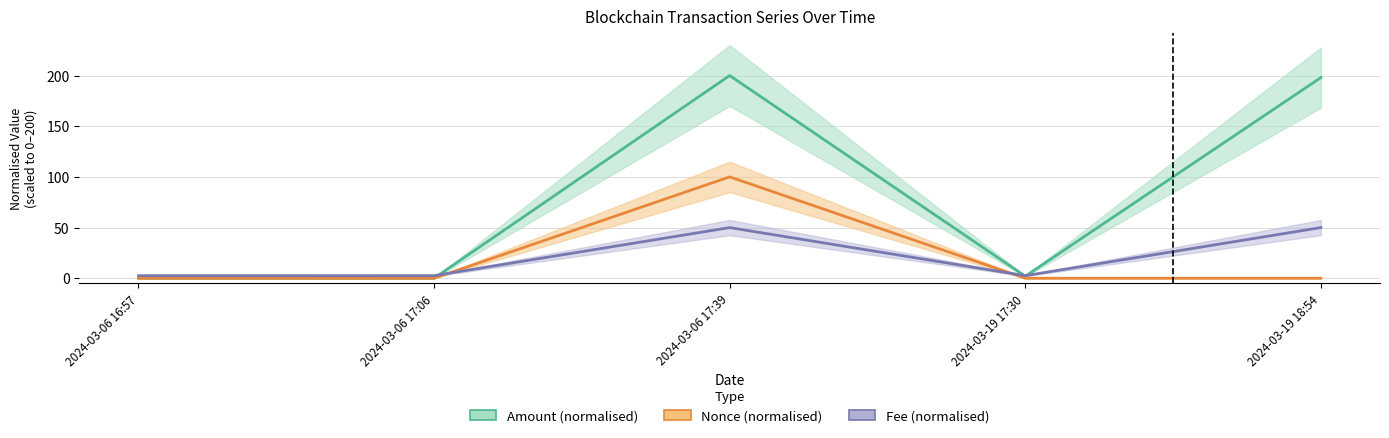

How many categories are shown in the chart?

5